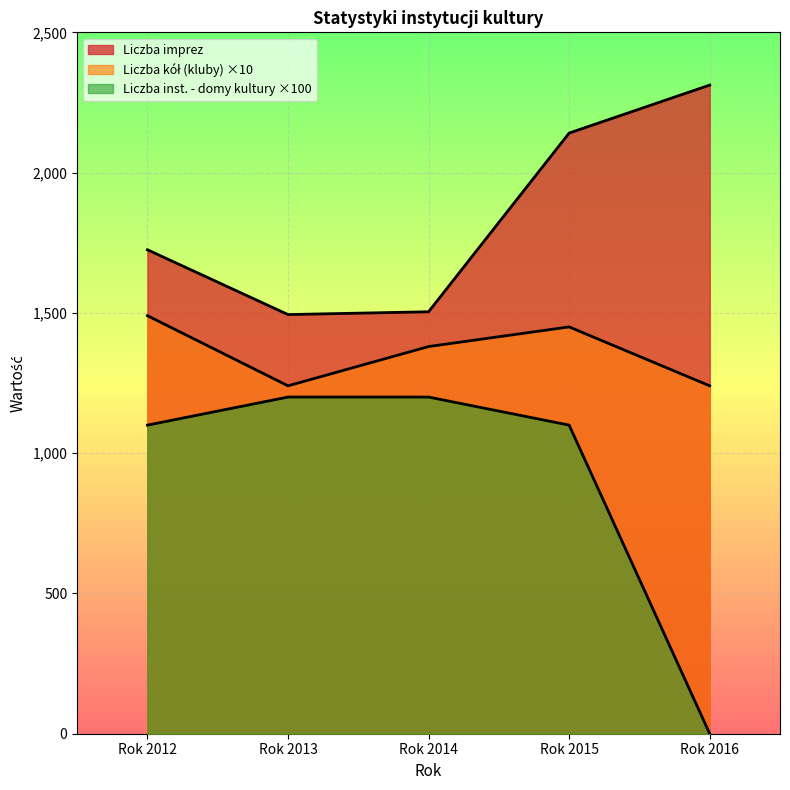

What is the value of the Liczba instytucji - domy kultury point at the 2nd from the left?

1200